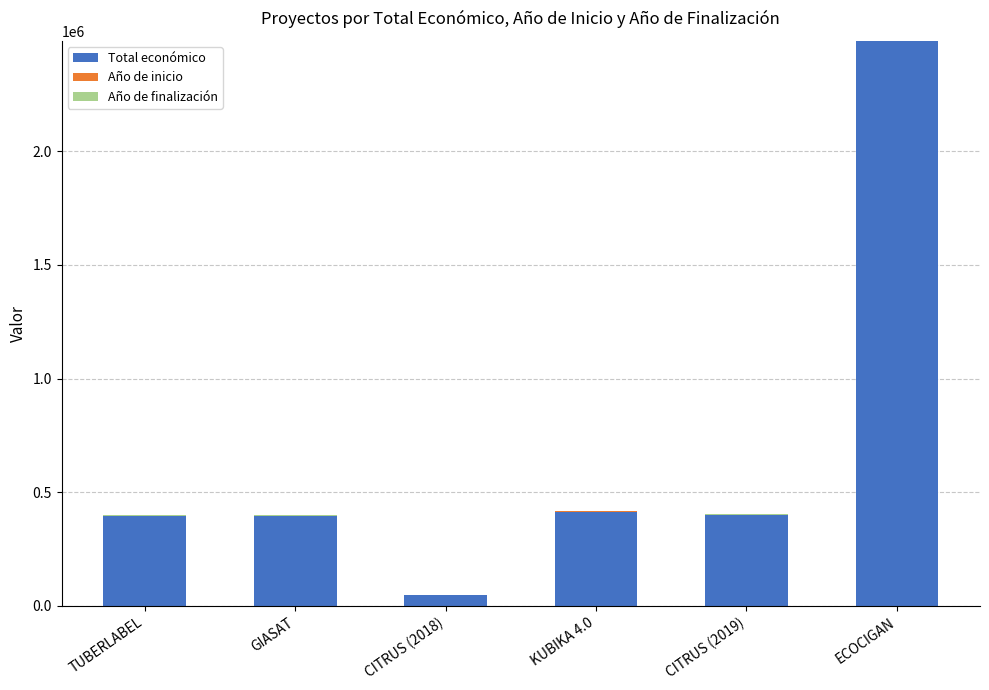

What is the maximum value for Total económico?

2483714